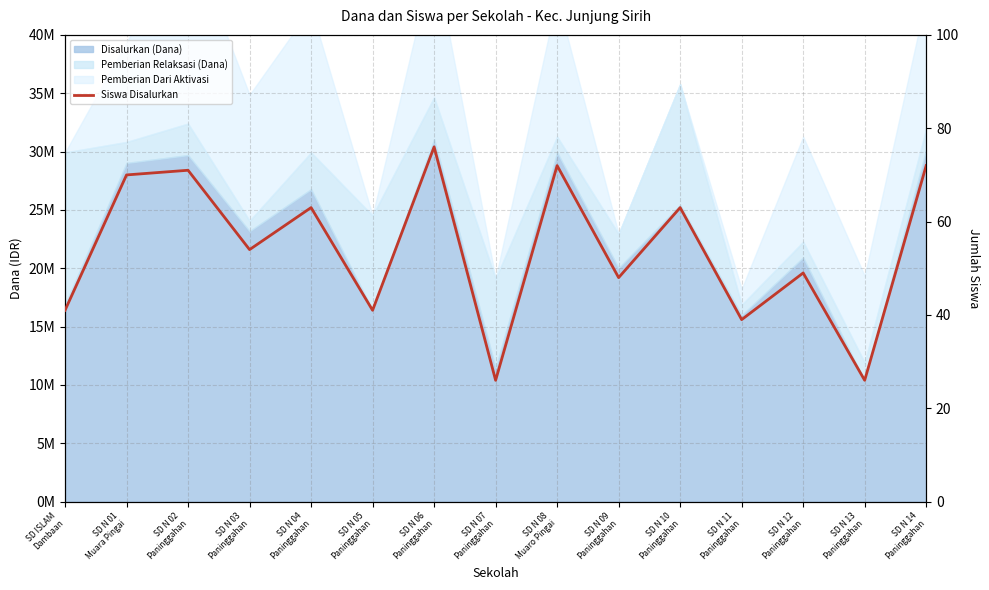

Rank the categories by value from lowest to highest.

SD N 07
Paninggahan, SD N 13
Paninggahan, SD N 11
Paninggahan, SD ISLAM
Dambaan, SD N 05
Paninggahan, SD N 09
Paninggahan, SD N 12
Paninggahan, SD N 03
Paninggahan, SD N 04
Paninggahan, SD N 10
Paninggahan, SD N 01
Muara Pingai, SD N 02
Paninggahan, SD N 08
Muaro Pingai, SD N 14
Paninggahan, SD N 06
Paninggahan